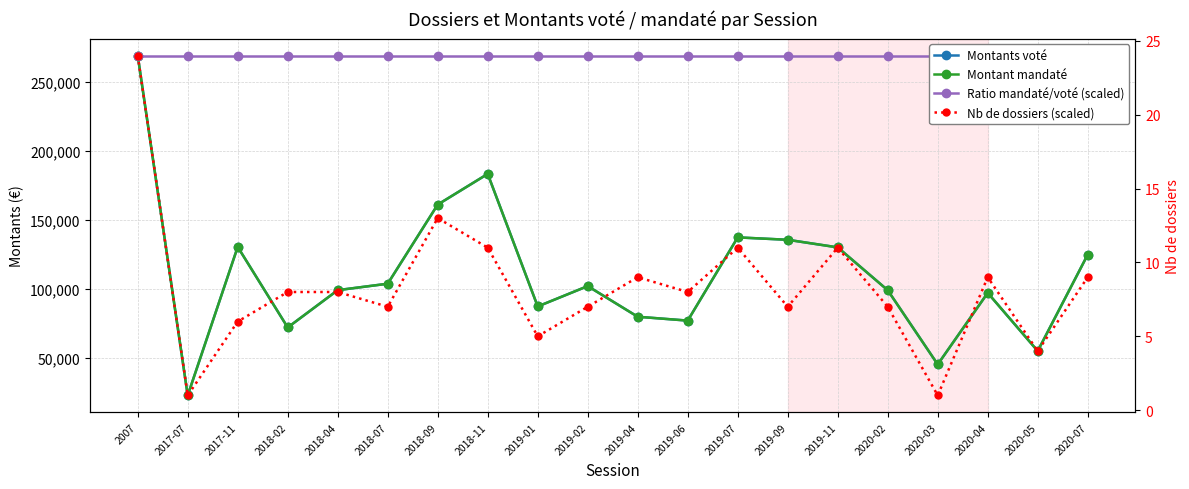

True or false: Montant mandaté has more than 2 points higher than both neighbors.

True